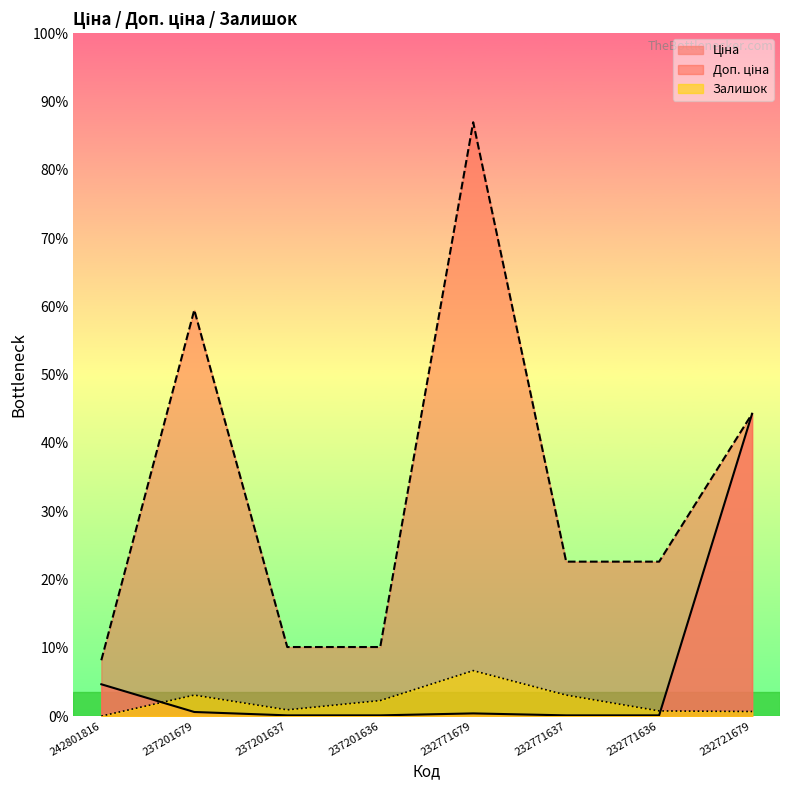

How many values in the Залишок series exceed 344?

3